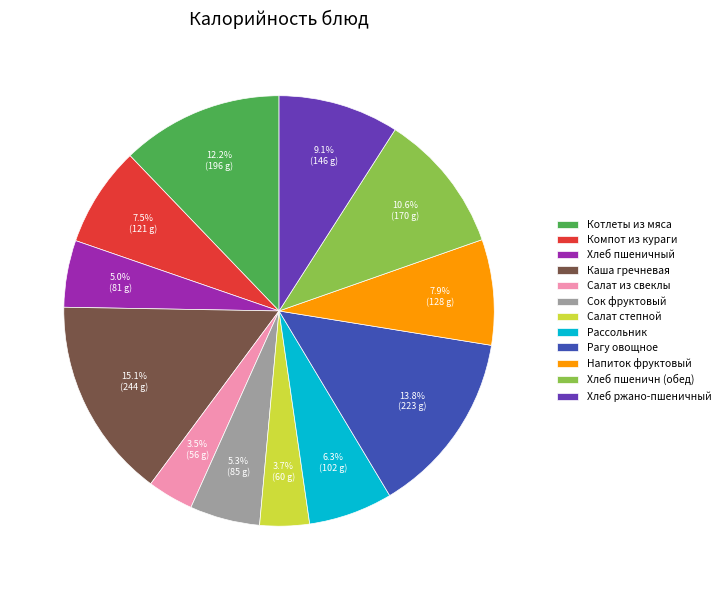

True or false: Салат степной accounts for 4% of the total.

True